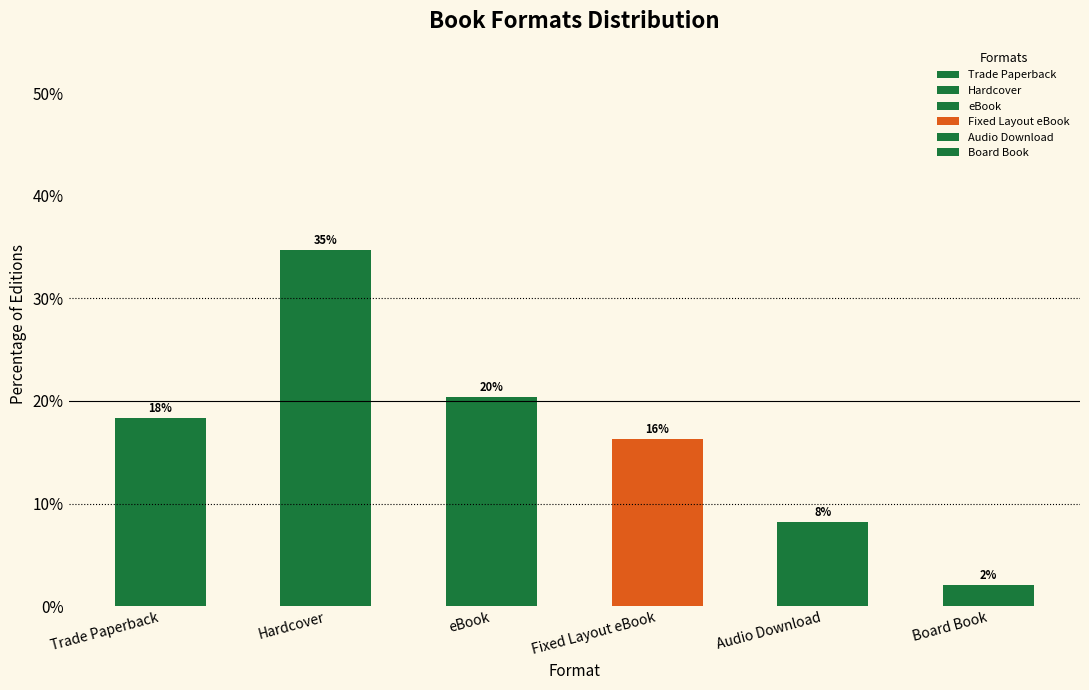

Reading right to left, what are all the values shown in this chart?

Board Book=2.0	Audio Download=8.2	Fixed Layout eBook=16.3	eBook=20.4	Hardcover=34.7	Trade Paperback=18.4